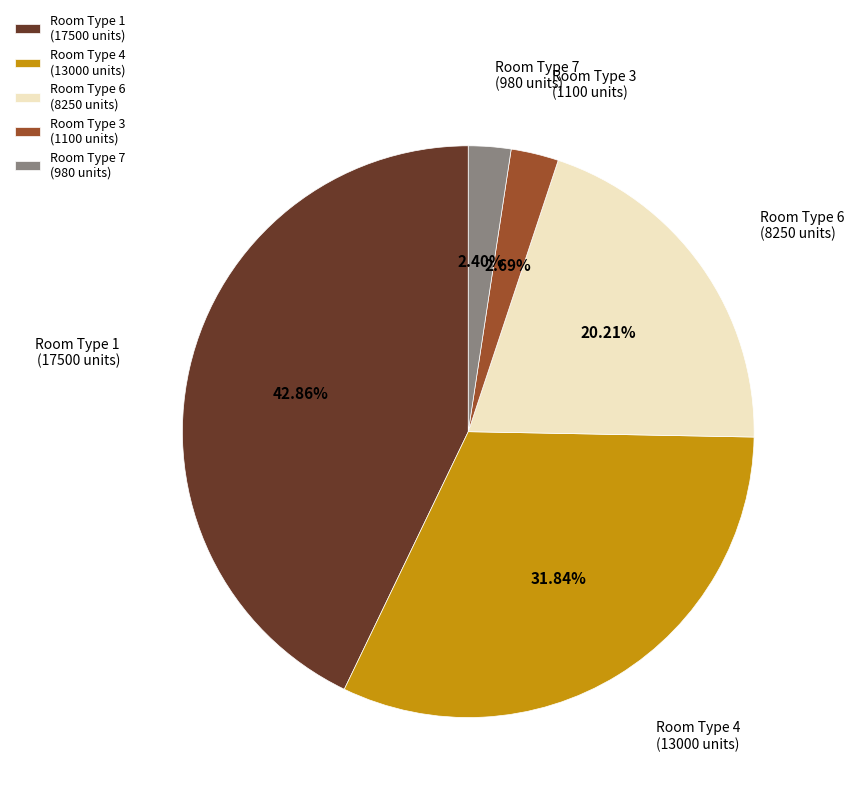

Count the number of slices in the pie.

5